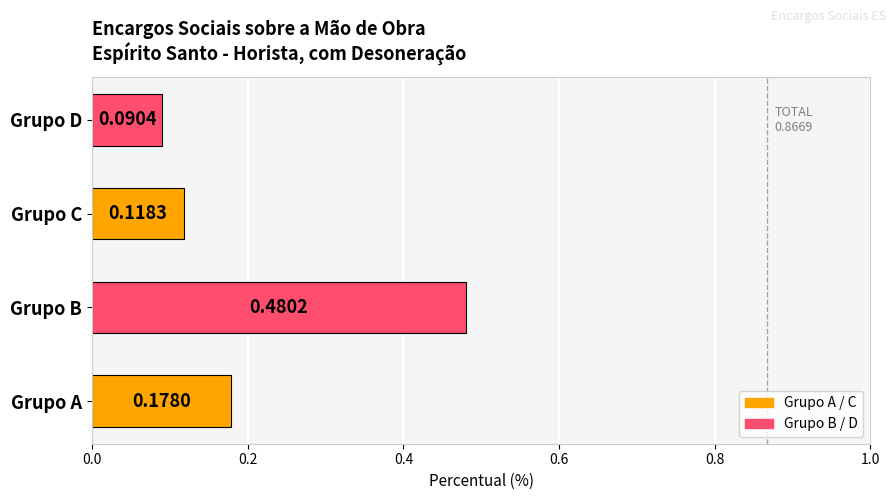

At which category does the chart reach its peak across all series?

Grupo B